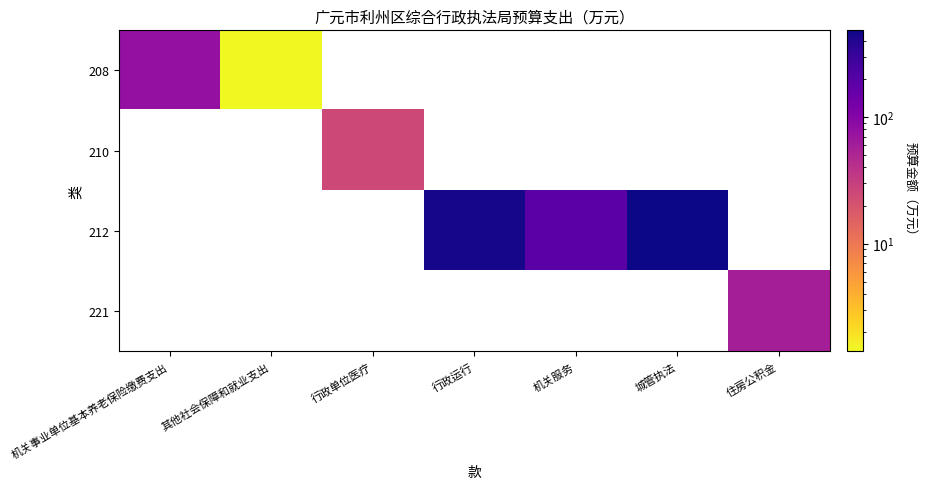

What is the greatest value displayed?

483.4